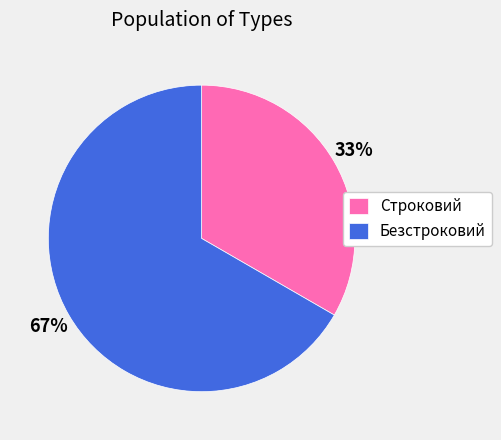

Which slice is the largest?

Безстроковий